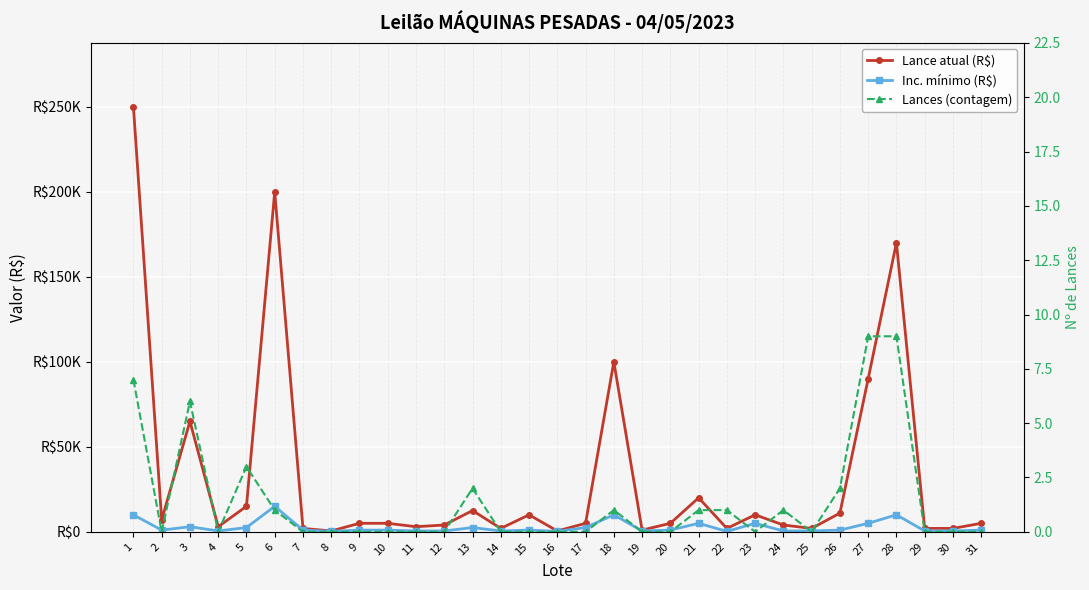

At how many categories does at least one series exceed 152159?

3